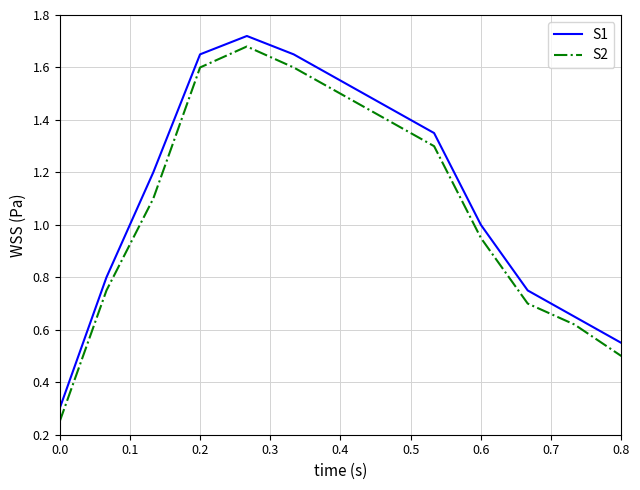

Which series has the largest range (max minus min)?

S2